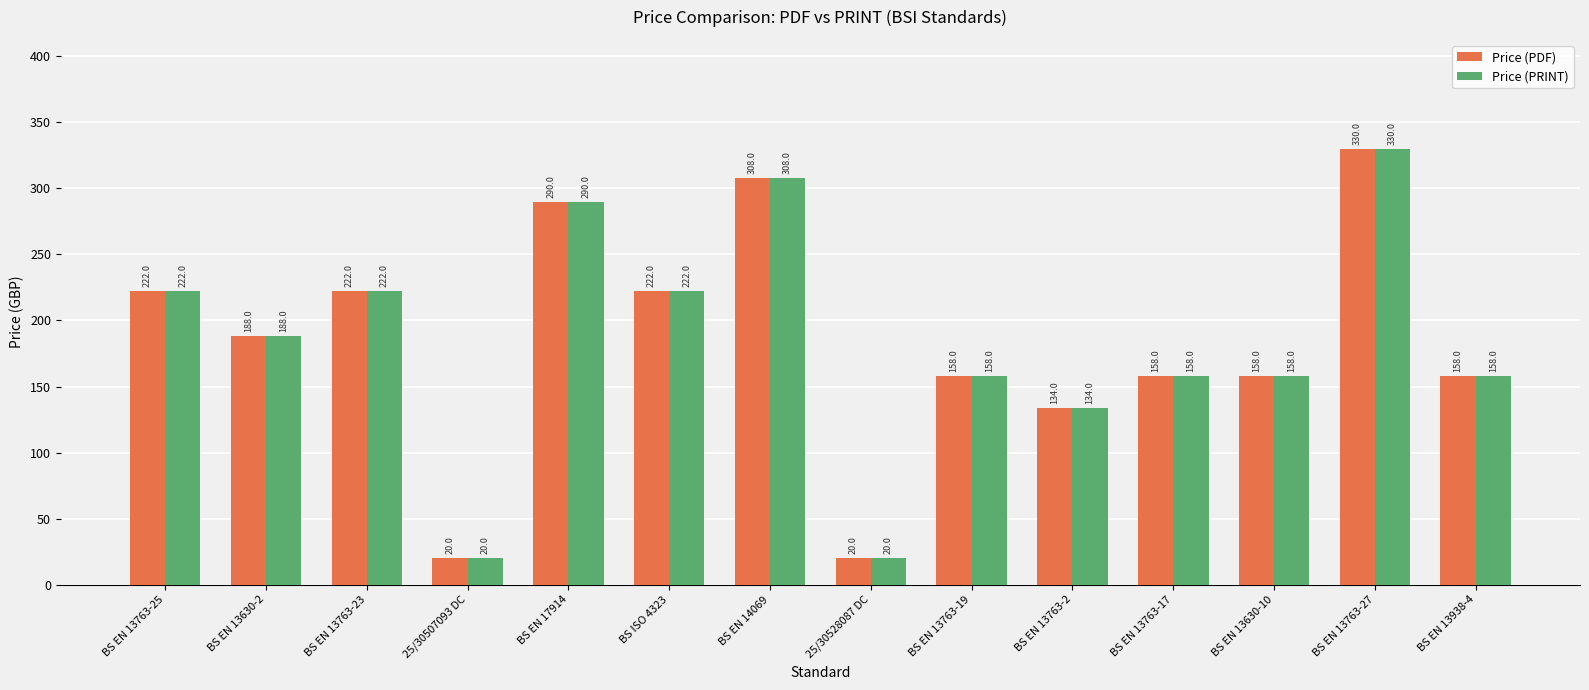

Reading right to left, transcribe all the data shown in this chart.

Price (PDF): BS EN 13938-4=158	BS EN 13763-27=330	BS EN 13630-10=158	BS EN 13763-17=158	BS EN 13763-2=134	BS EN 13763-19=158	25/30528087 DC=20	BS EN 14069=308	BS ISO 4323=222	BS EN 17914=290	25/30507093 DC=20	BS EN 13763-23=222	BS EN 13630-2=188	BS EN 13763-25=222
Price (PRINT): BS EN 13938-4=158	BS EN 13763-27=330	BS EN 13630-10=158	BS EN 13763-17=158	BS EN 13763-2=134	BS EN 13763-19=158	25/30528087 DC=20	BS EN 14069=308	BS ISO 4323=222	BS EN 17914=290	25/30507093 DC=20	BS EN 13763-23=222	BS EN 13630-2=188	BS EN 13763-25=222